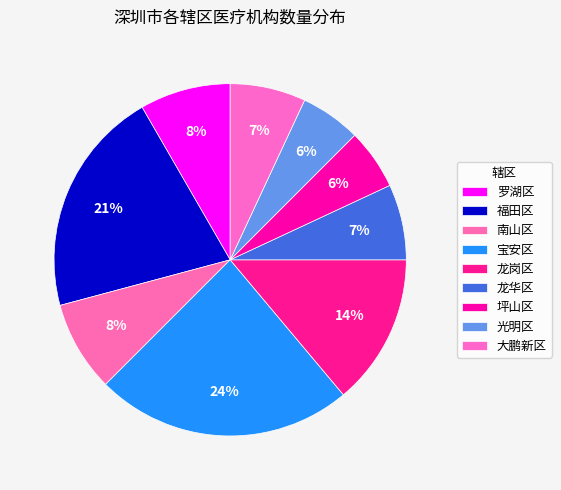

What is the change in value from 罗湖区 to 龙华区?

-1